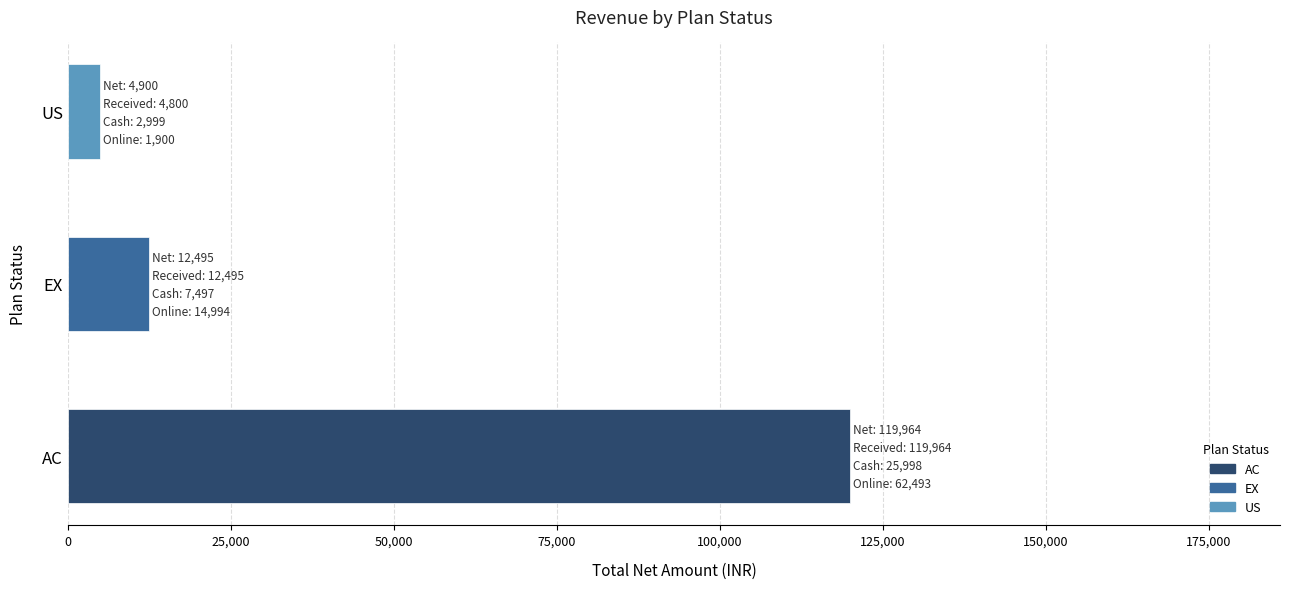

What is the sum of all values?

137359